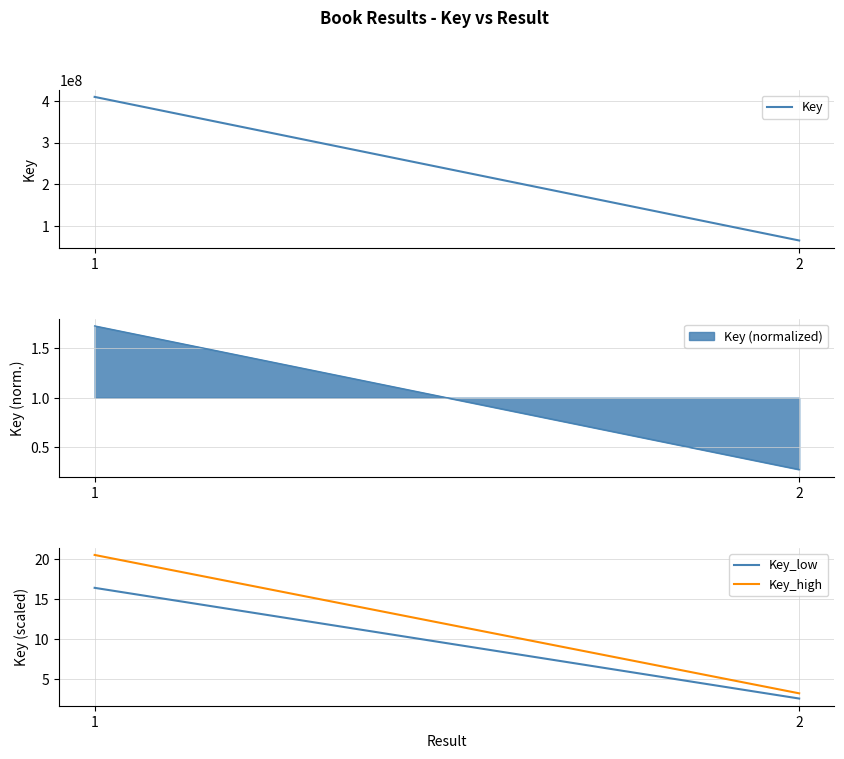

What is the minimum value for Key?

64873307.0